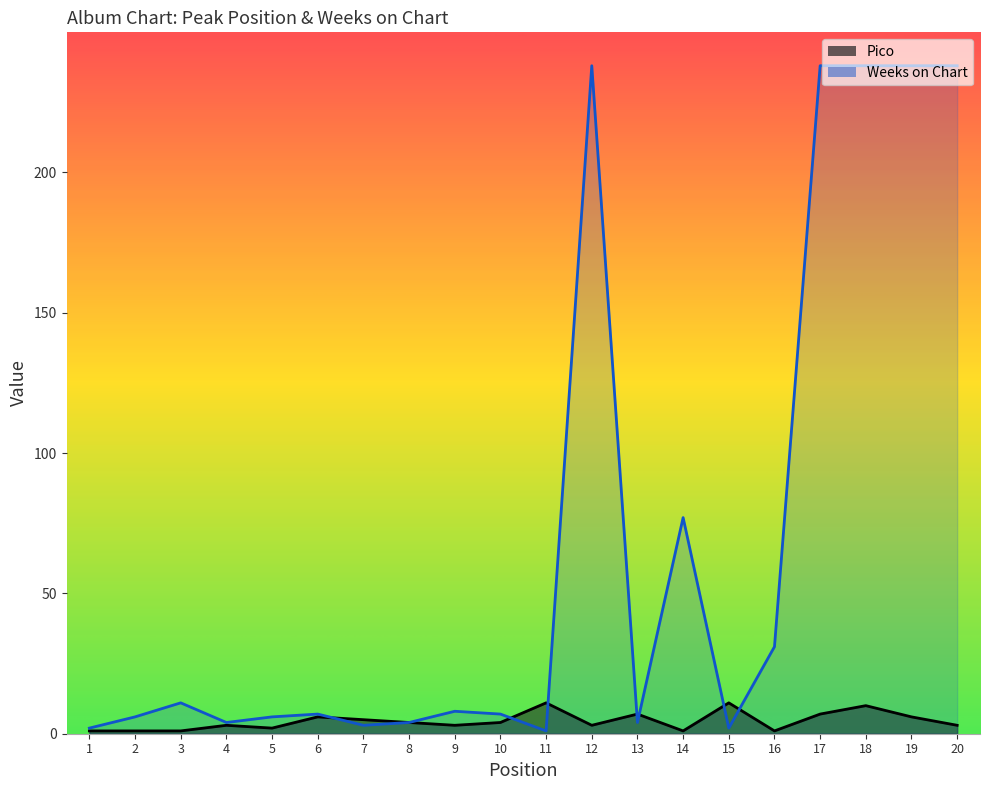

How many series are shown in this chart?

2